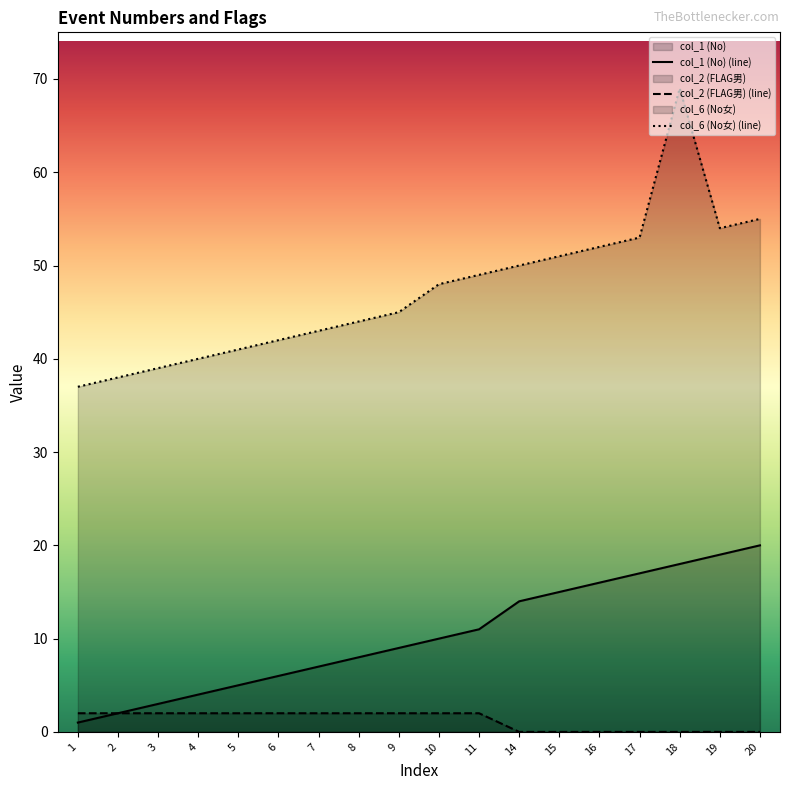

At which category is the sum across all series the highest?

18